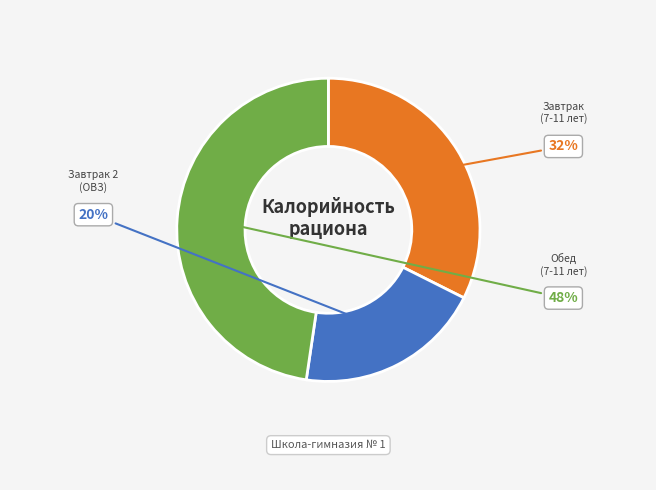

To the nearest percent, what is the combined percentage of Завтрак 2 (ОВЗ) and Обед (7-11 лет)?

68%